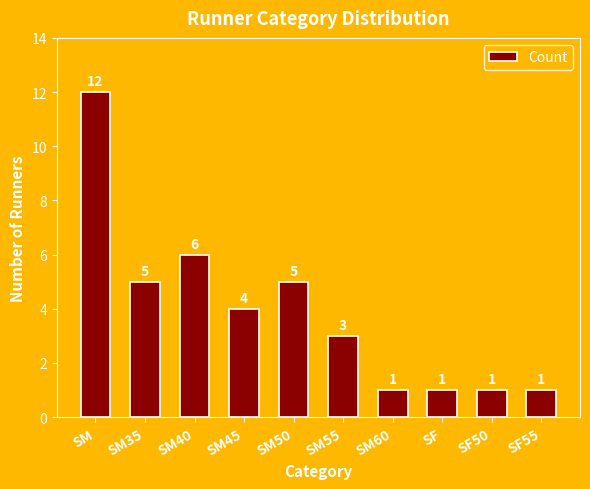

Reading left to right, list all the values displayed in this chart.

SM=12	SM35=5	SM40=6	SM45=4	SM50=5	SM55=3	SM60=1	SF=1	SF50=1	SF55=1